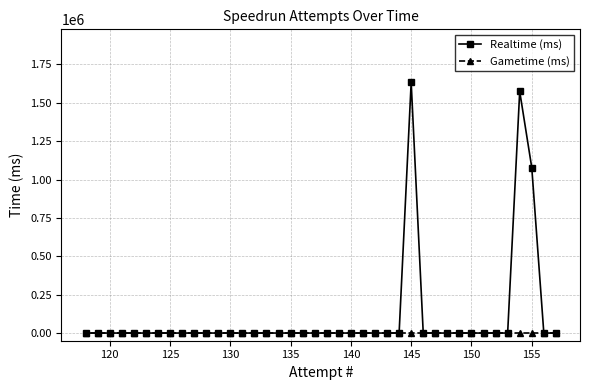

Count the number of categories in the chart.

40